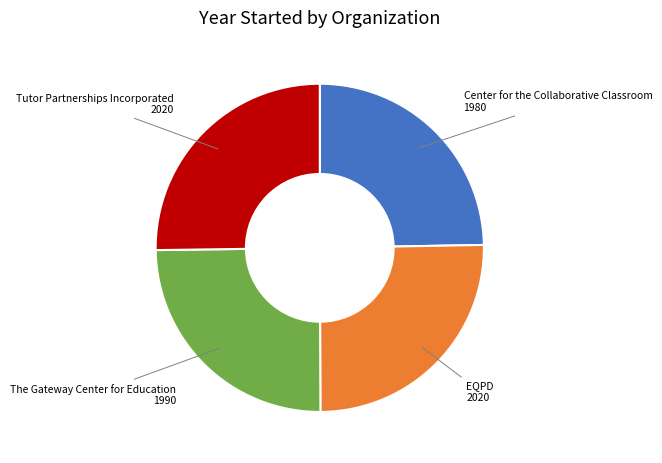

Does any single category account for the majority?

No